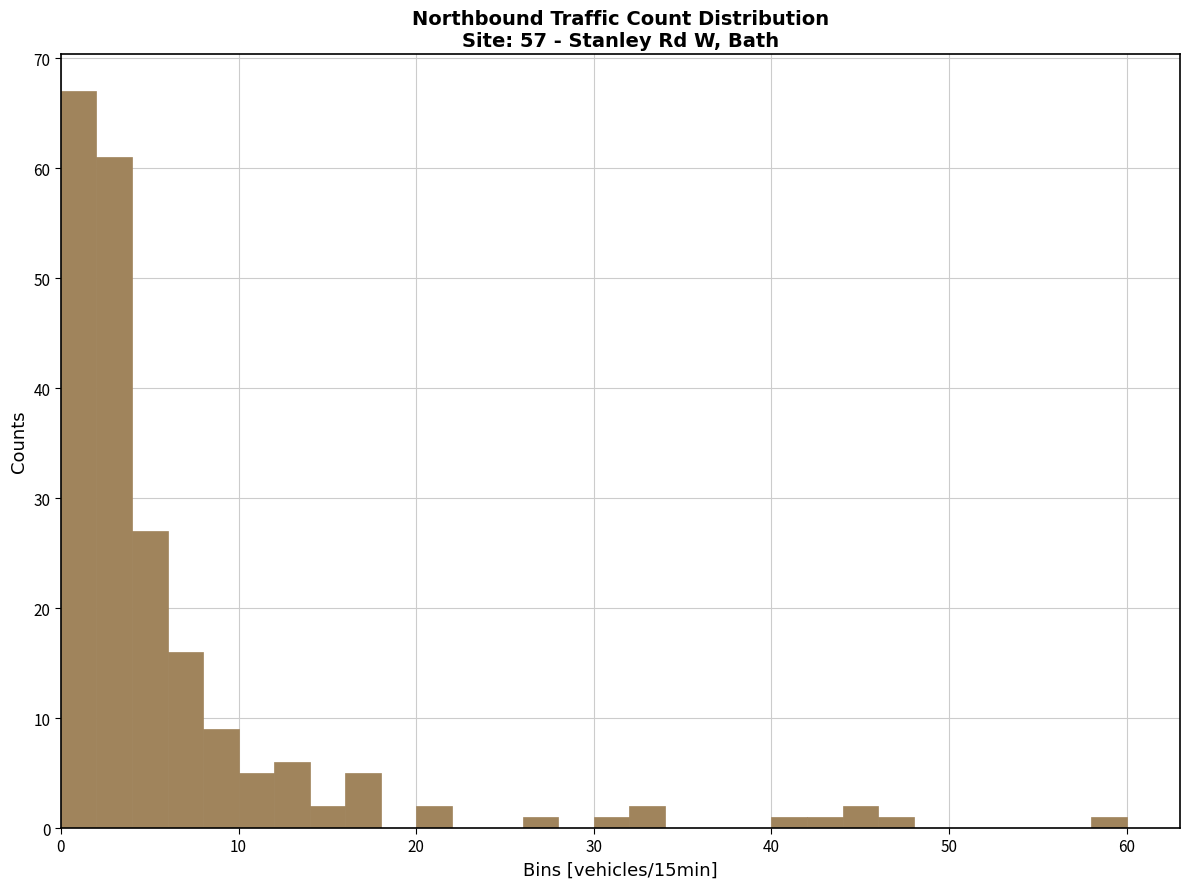

Around what value on the x-axis is the tallest bar? Give the approximate position of its centre, as read against the axis.

1